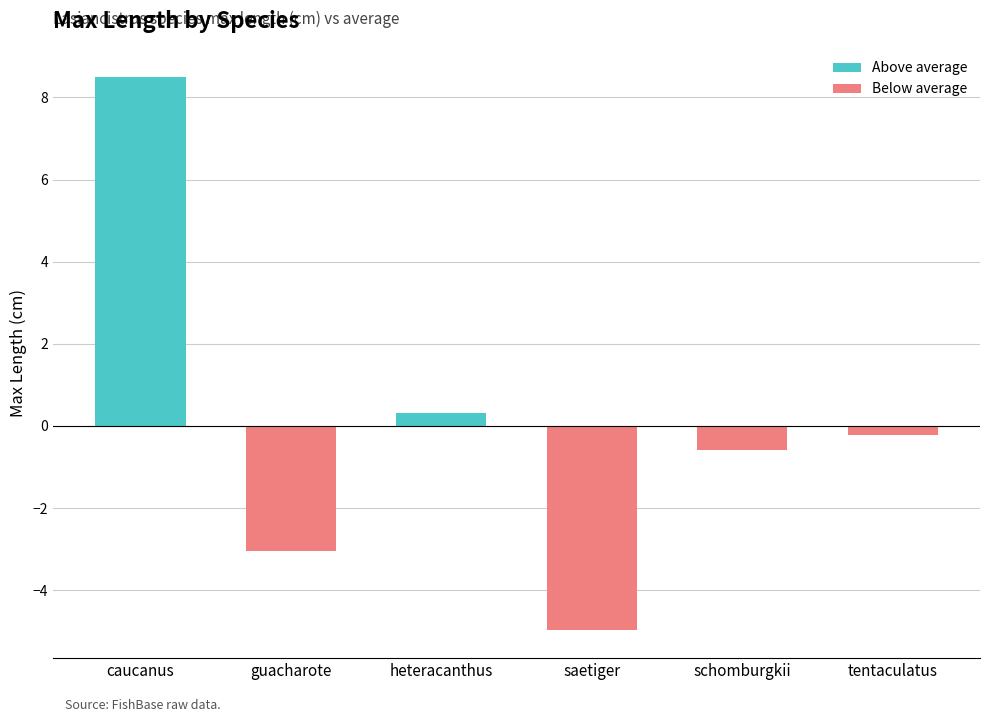

Between caucanus and schomburgkii, which is larger?

caucanus